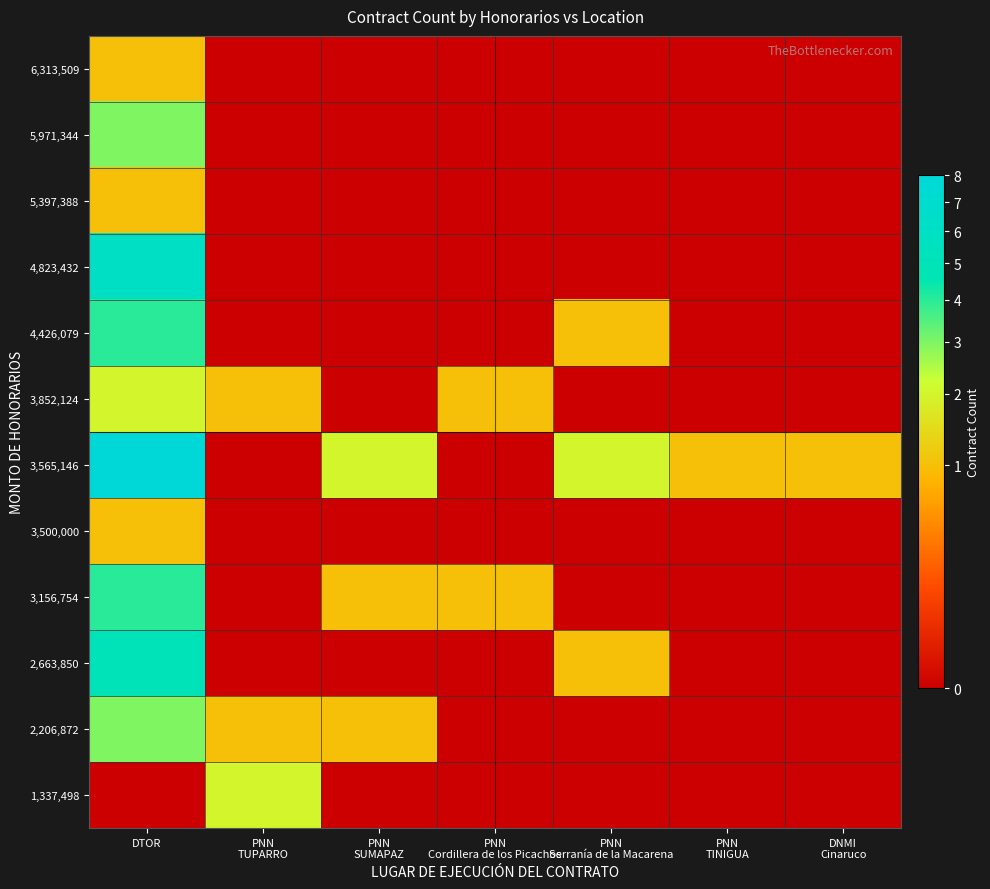

Reading left to right, extract all data points from this chart.

1,337,498: DTOR=0	PNN
TUPARRO=2	PNN
SUMAPAZ=0	PNN
Cordillera de los Picachos=0	PNN
Serranía de la Macarena=0	PNN
TINIGUA=0	DNMI
Cinaruco=0
2,206,872: DTOR=3	PNN
TUPARRO=1	PNN
SUMAPAZ=1	PNN
Cordillera de los Picachos=0	PNN
Serranía de la Macarena=0	PNN
TINIGUA=0	DNMI
Cinaruco=0
2,663,850: DTOR=5	PNN
TUPARRO=0	PNN
SUMAPAZ=0	PNN
Cordillera de los Picachos=0	PNN
Serranía de la Macarena=1	PNN
TINIGUA=0	DNMI
Cinaruco=0
3,156,754: DTOR=4	PNN
TUPARRO=0	PNN
SUMAPAZ=1	PNN
Cordillera de los Picachos=1	PNN
Serranía de la Macarena=0	PNN
TINIGUA=0	DNMI
Cinaruco=0
3,500,000: DTOR=1	PNN
TUPARRO=0	PNN
SUMAPAZ=0	PNN
Cordillera de los Picachos=0	PNN
Serranía de la Macarena=0	PNN
TINIGUA=0	DNMI
Cinaruco=0
3,565,146: DTOR=8	PNN
TUPARRO=0	PNN
SUMAPAZ=2	PNN
Cordillera de los Picachos=0	PNN
Serranía de la Macarena=2	PNN
TINIGUA=1	DNMI
Cinaruco=1
3,852,124: DTOR=2	PNN
TUPARRO=1	PNN
SUMAPAZ=0	PNN
Cordillera de los Picachos=1	PNN
Serranía de la Macarena=0	PNN
TINIGUA=0	DNMI
Cinaruco=0
4,426,079: DTOR=4	PNN
TUPARRO=0	PNN
SUMAPAZ=0	PNN
Cordillera de los Picachos=0	PNN
Serranía de la Macarena=1	PNN
TINIGUA=0	DNMI
Cinaruco=0
4,823,432: DTOR=6	PNN
TUPARRO=0	PNN
SUMAPAZ=0	PNN
Cordillera de los Picachos=0	PNN
Serranía de la Macarena=0	PNN
TINIGUA=0	DNMI
Cinaruco=0
5,397,388: DTOR=1	PNN
TUPARRO=0	PNN
SUMAPAZ=0	PNN
Cordillera de los Picachos=0	PNN
Serranía de la Macarena=0	PNN
TINIGUA=0	DNMI
Cinaruco=0
5,971,344: DTOR=3	PNN
TUPARRO=0	PNN
SUMAPAZ=0	PNN
Cordillera de los Picachos=0	PNN
Serranía de la Macarena=0	PNN
TINIGUA=0	DNMI
Cinaruco=0
6,313,509: DTOR=1	PNN
TUPARRO=0	PNN
SUMAPAZ=0	PNN
Cordillera de los Picachos=0	PNN
Serranía de la Macarena=0	PNN
TINIGUA=0	DNMI
Cinaruco=0